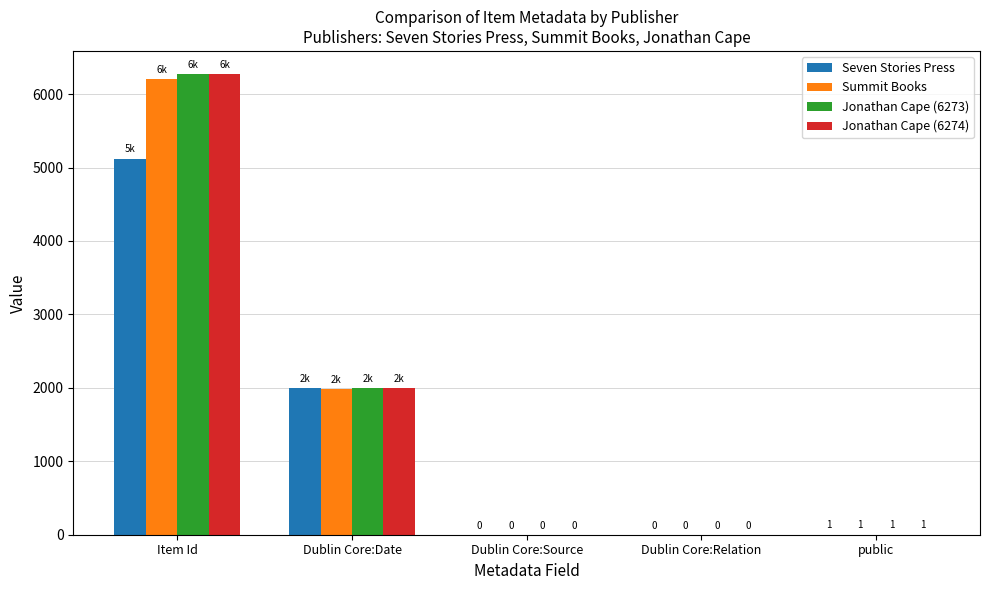

Is it true that Seven Stories Press equals 1 at public?

True